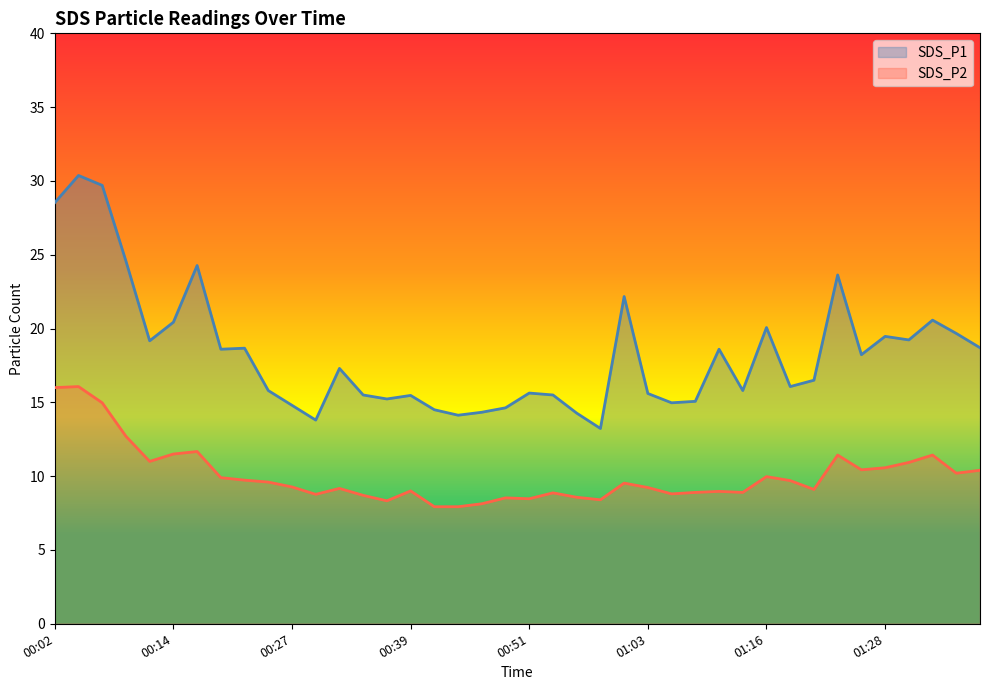

What is the sum of all SDS_P2 values?

401.7